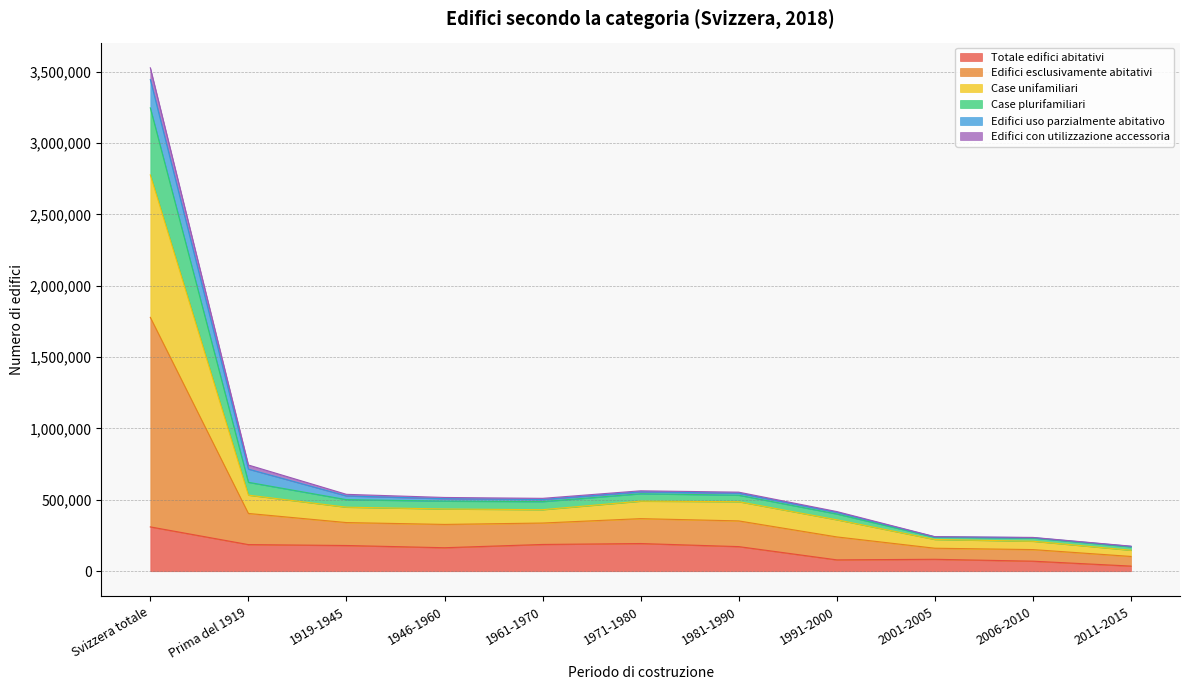

What is the label of the 6th point from the left?

1971-1980